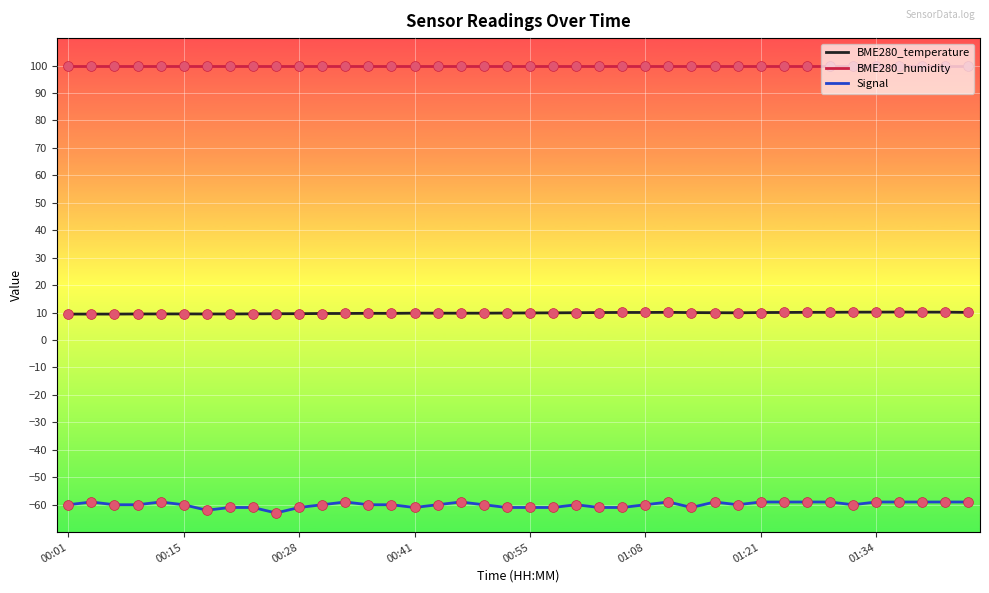

Which series has the widest spread of values?

Signal